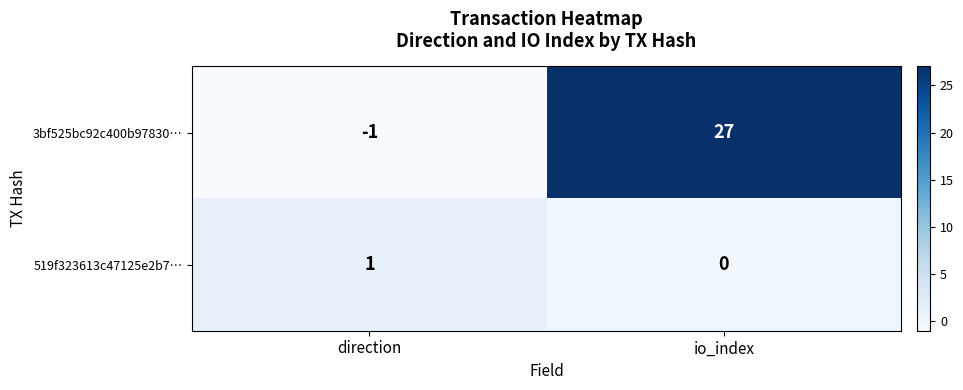

The value of 3bf525bc92c400b97830… at io_index is 48. True or false?

False